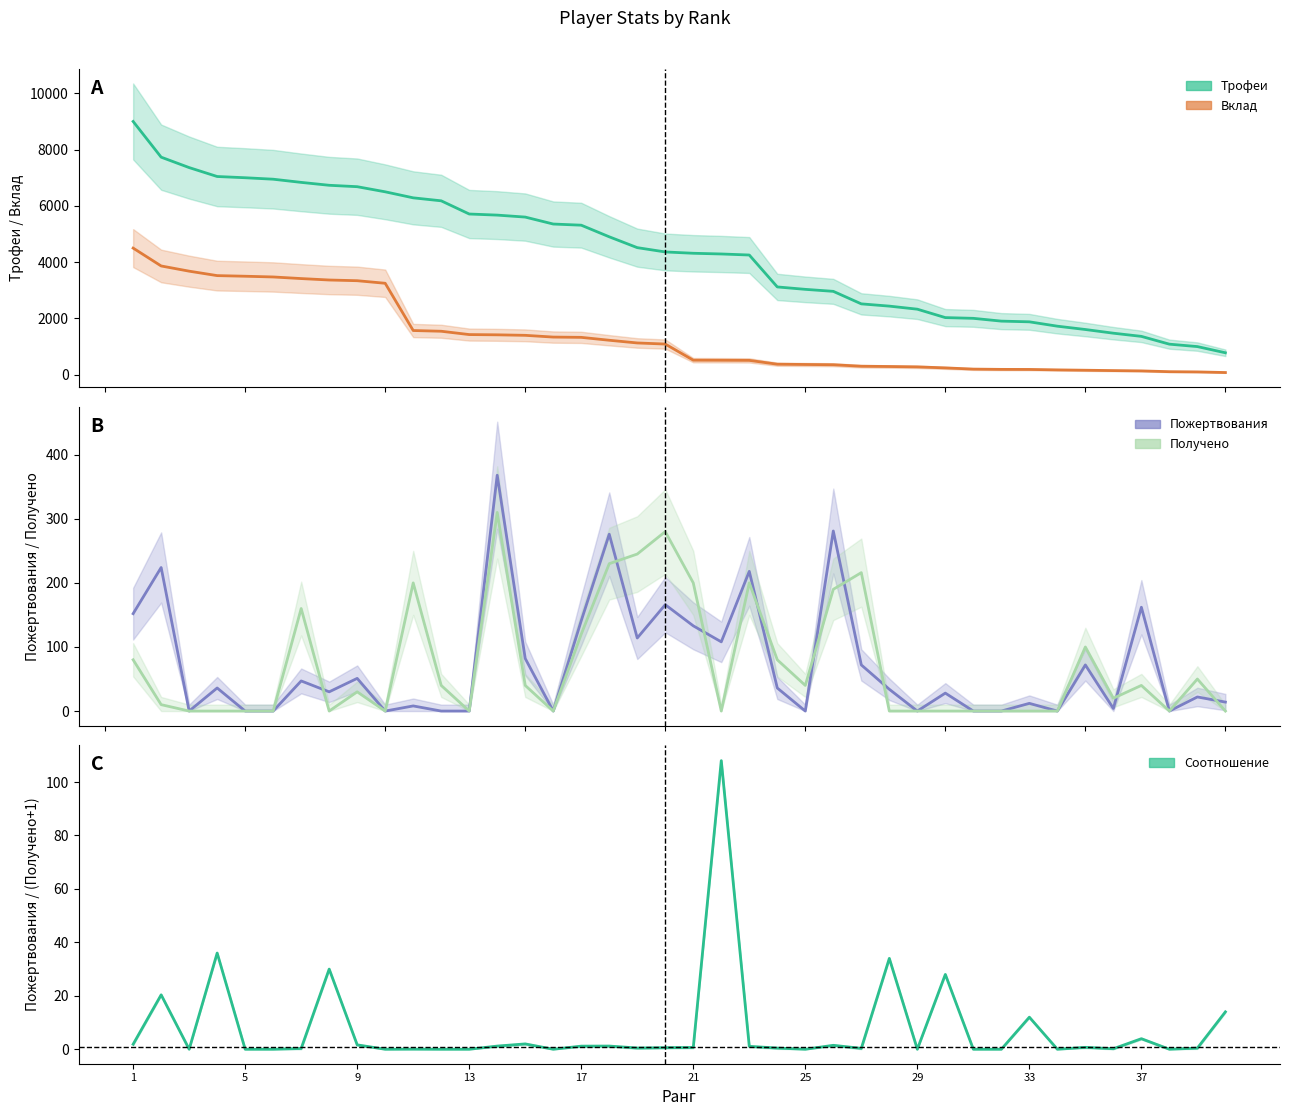

Reading right to left, transcribe all the data shown in this chart.

Трофеи: 780	1000	1086	1363	1476	1607	1725	1880	1905	2004	2030	2329	2438	2518	2963	3034	3120	4254	4291	4316	4363	4516	4901	5314	5355	5602	5672	5711	6180	6286	6500	6682	6732	6835	6948	7000	7044	7361	7731	9000
Вклад: 78	100	108	136	147	160	172	188	190	200	243	279	292	302	355	364	374	510	514	517	1090	1129	1225	1328	1338	1400	1418	1427	1545	1571	3250	3341	3366	3417	3474	3500	3522	3680	3865	4500
Пожертвования: 14	22	0	162	4	72	0	12	0	0	28	0	34	72	281	0	36	218	108	133	166	114	276	141	0	82	368	0	0	8	0	51	30	47	0	0	36	0	224	152
Получено: 0	50	0	40	20	100	0	0	0	0	0	0	0	216	190	40	80	200	0	200	280	245	230	120	0	40	310	0	40	200	0	30	0	160	0	0	0	0	10	80